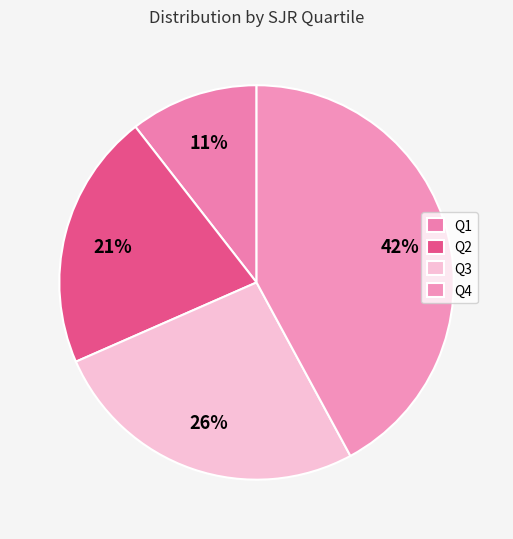

Does Q3 account for over 50% of the chart?

No